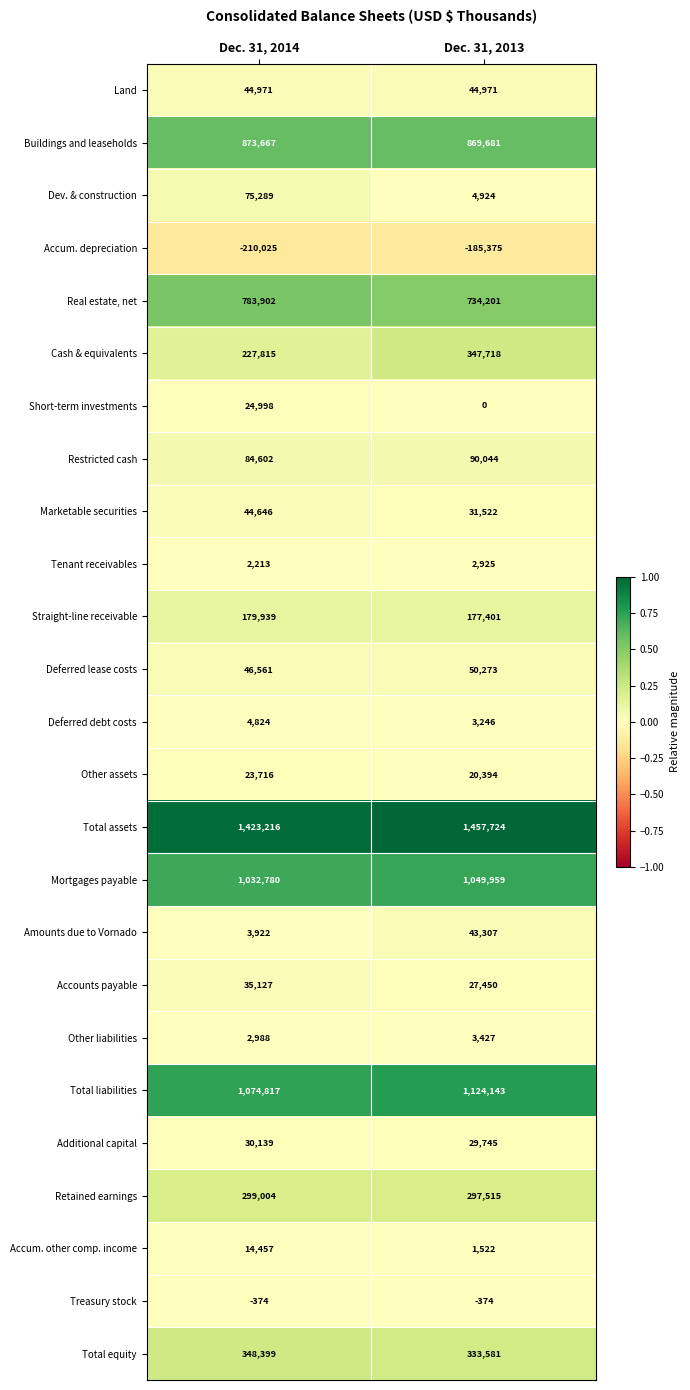

Which series has the largest total across all categories?

Total assets